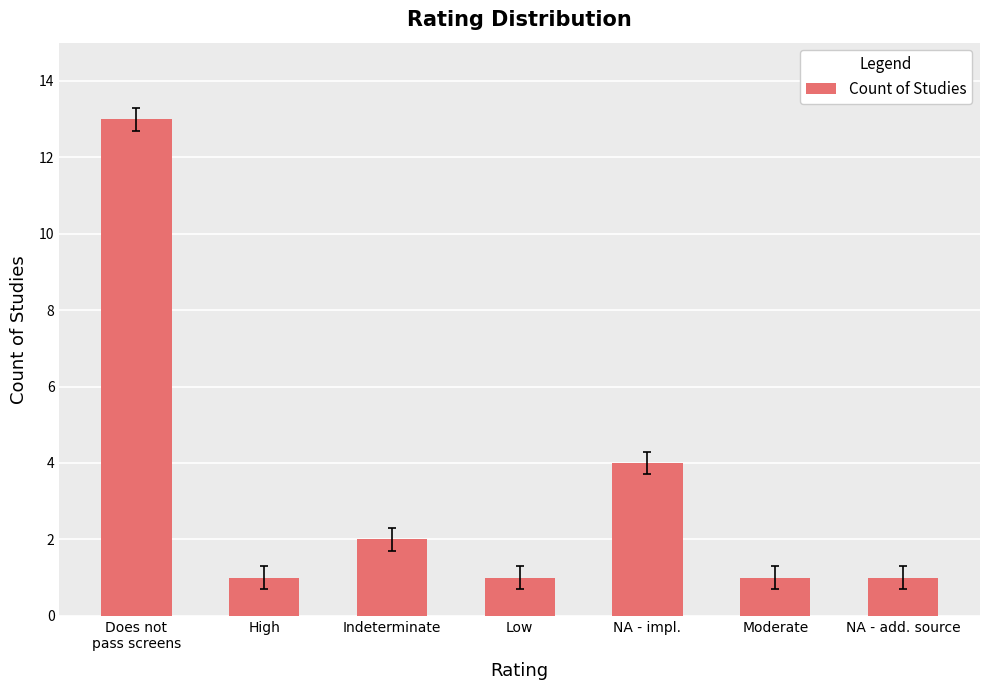

What is the value of the 7th bar from the left?

1